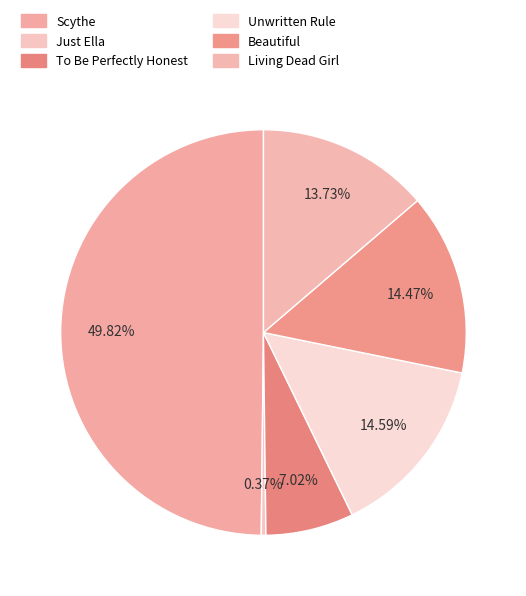

How many slices are in this pie chart?

6